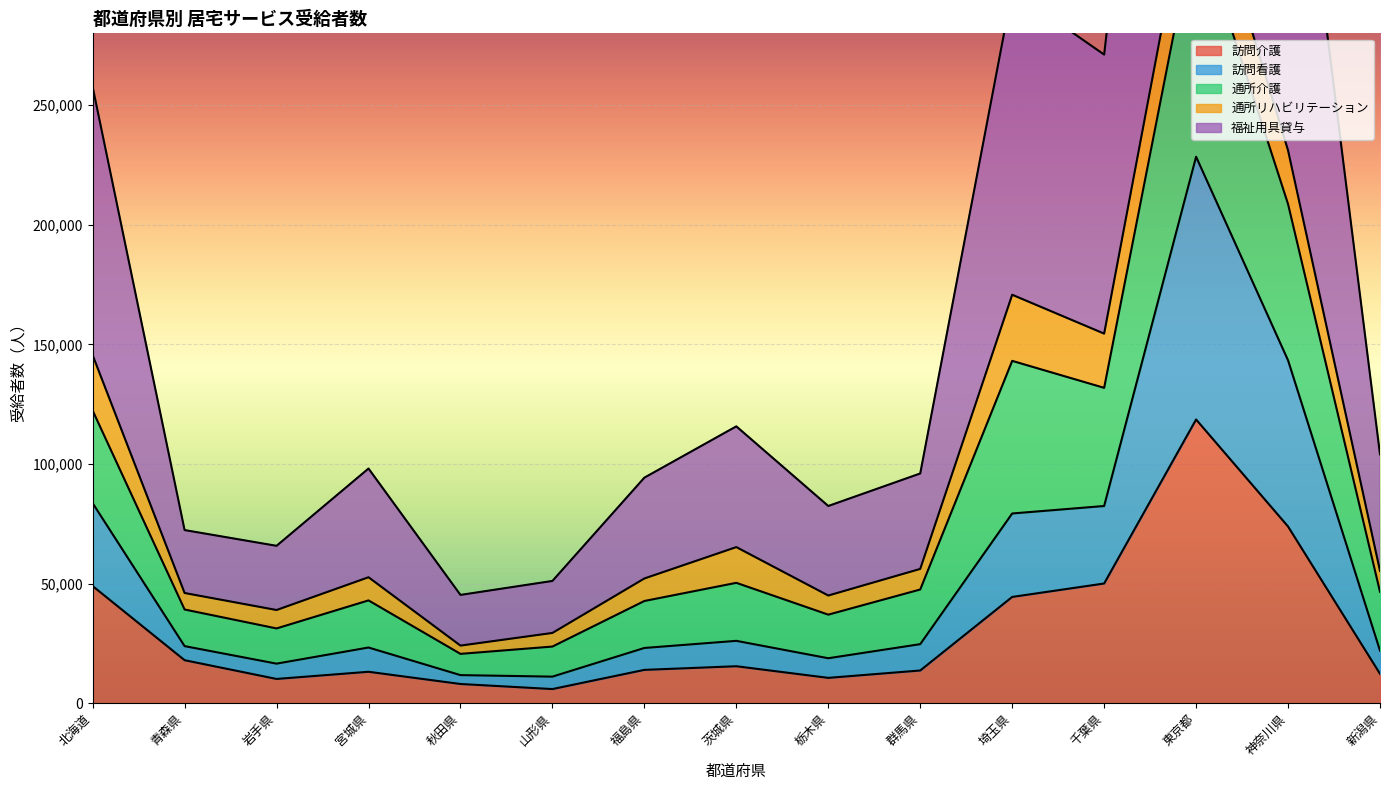

At which category is the sum across all series the highest?

東京都